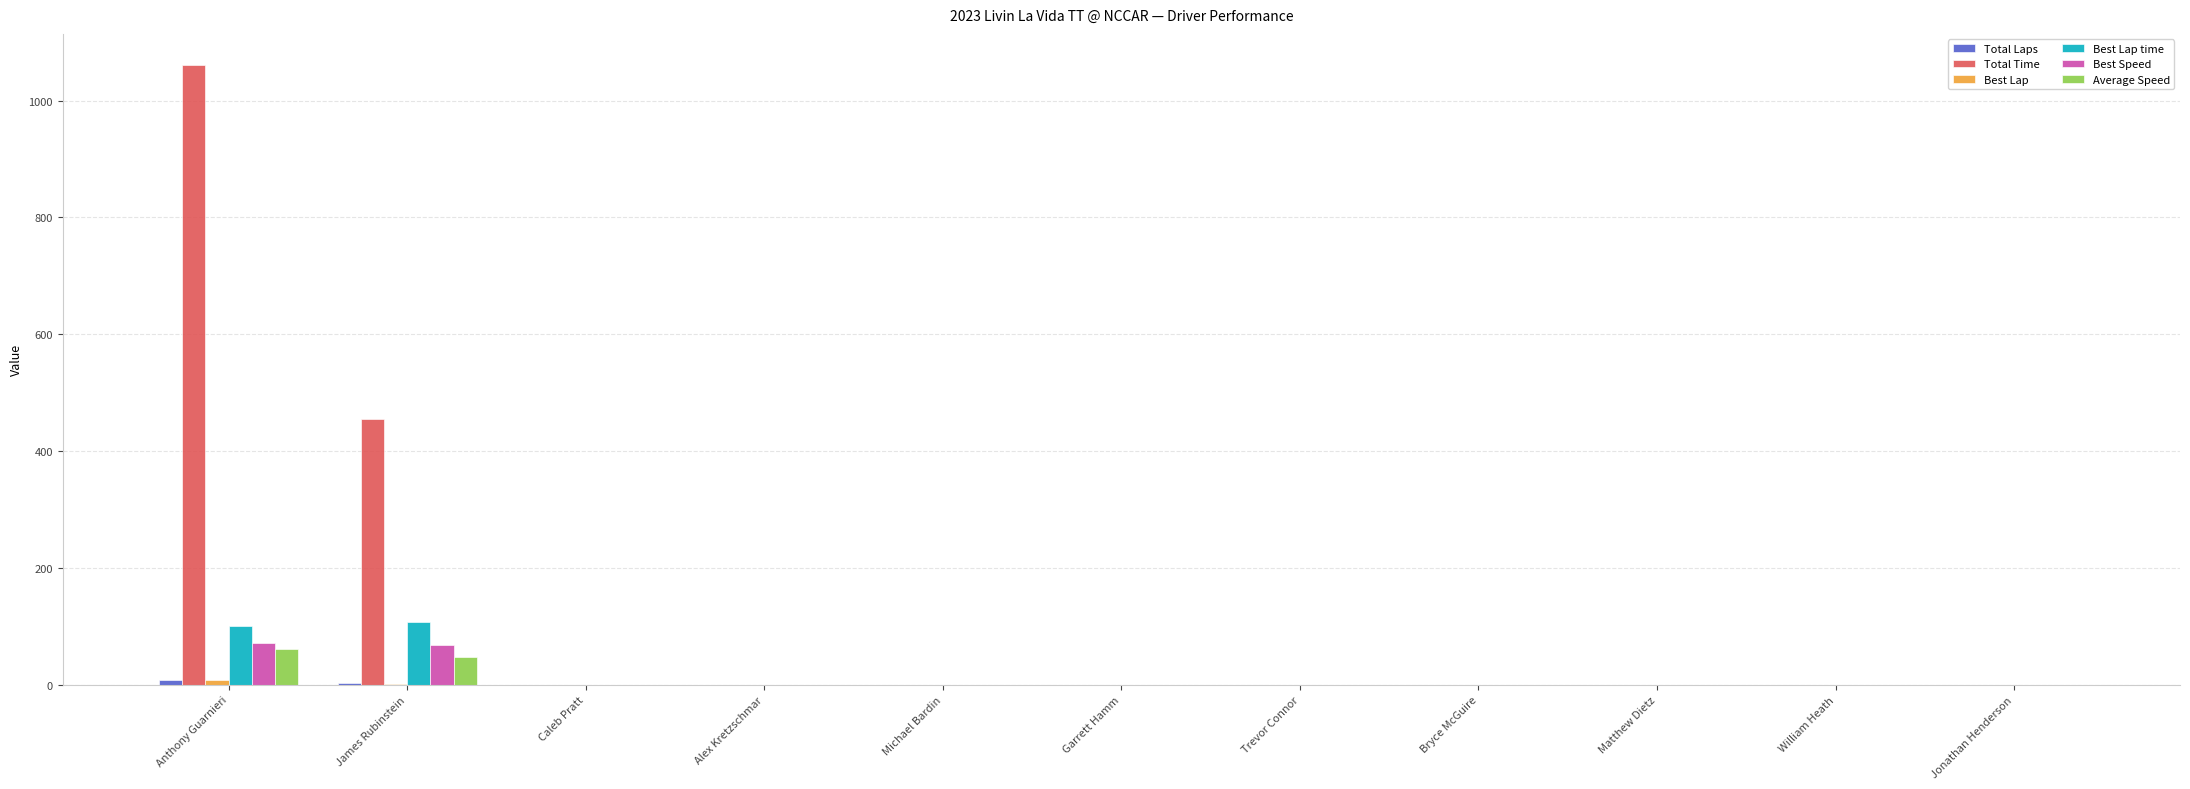

What is the maximum value shown in the chart?

1061.2